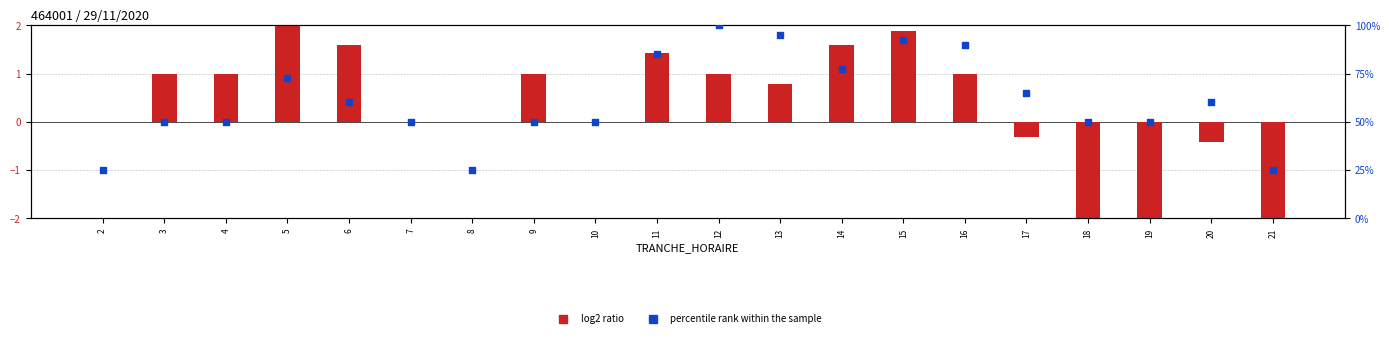

Which series reaches the minimum Y coordinate?

log2 ratio